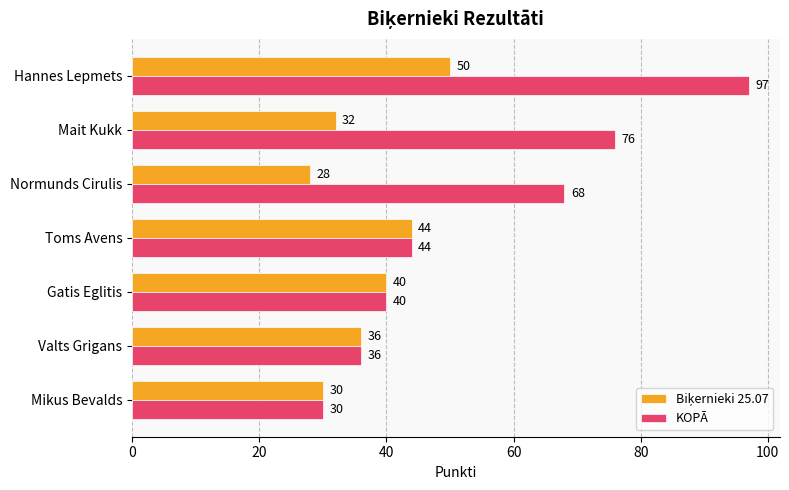

At which label is KOPĀ closest to 63?

Normunds Cirulis